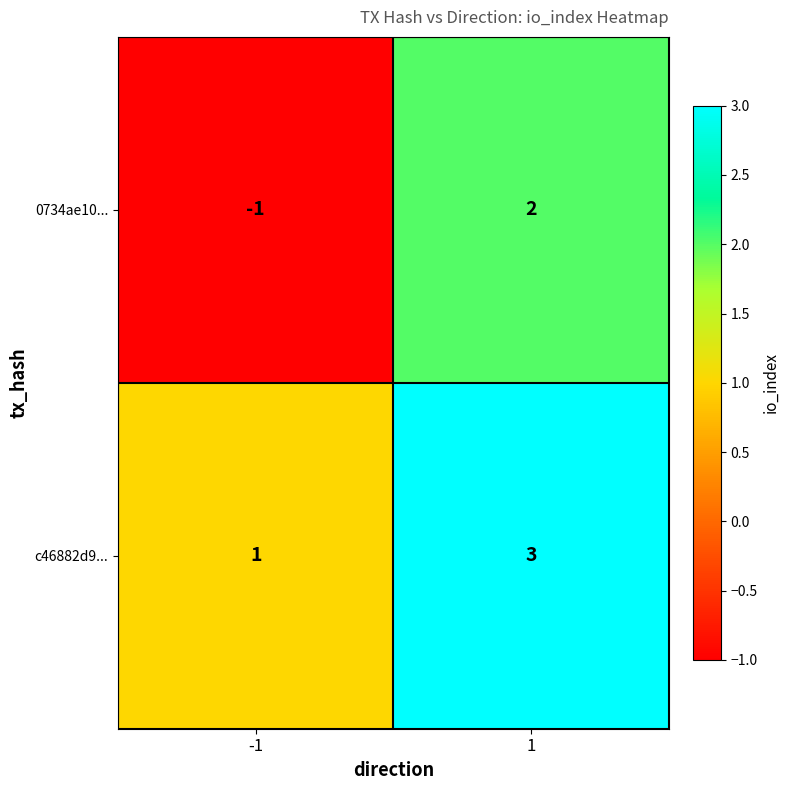

What is the sum of all c46882d9... values?

4